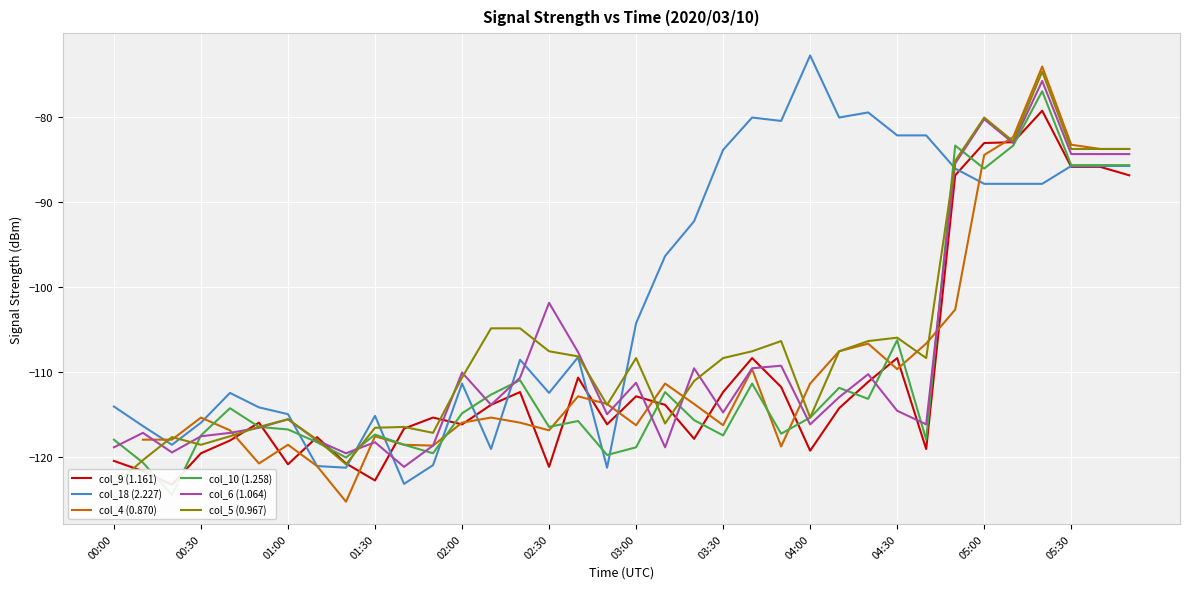

Which series ends up on top after the final intersection of col_18 (2.227) and col_6 (1.064)?

col_6 (1.064)